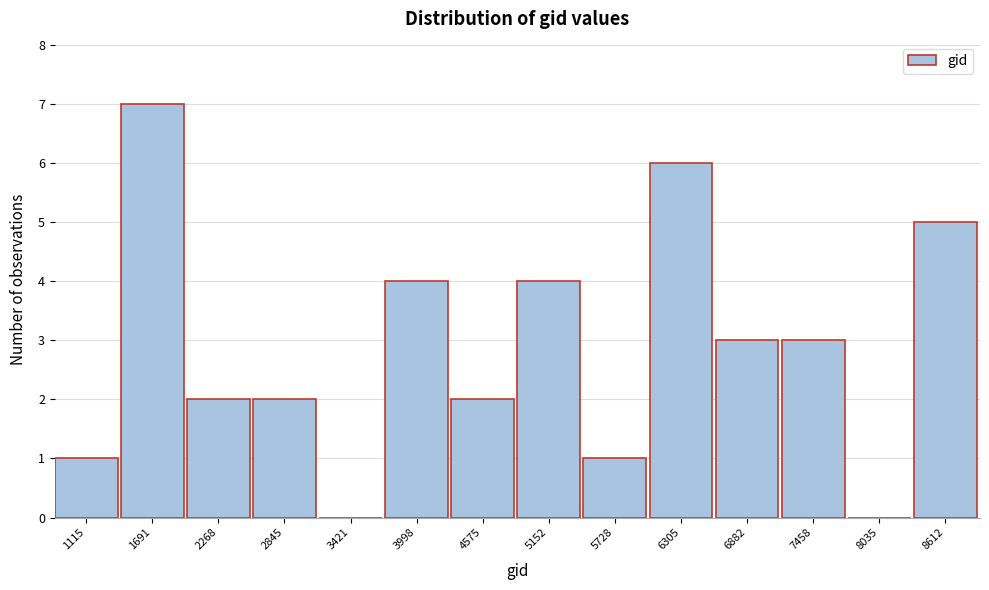

Reading right to left, transcribe all the data shown in this chart.

8612=5	8035=0	7458=3	6882=3	6305=6	5728=1	5152=4	4575=2	3998=4	3421=0	2845=2	2268=2	1691=7	1115=1